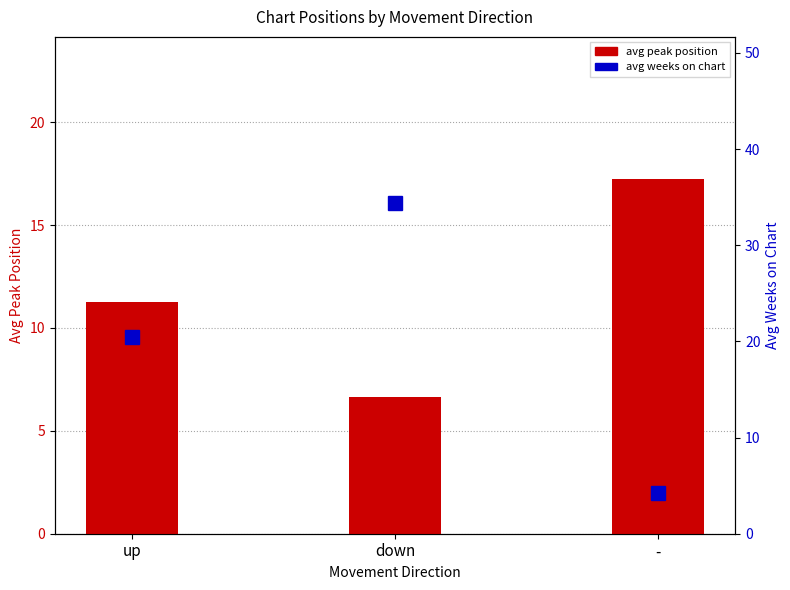

Rank the series by their maximum value, from highest to lowest.

avg weeks on chart, avg peak position